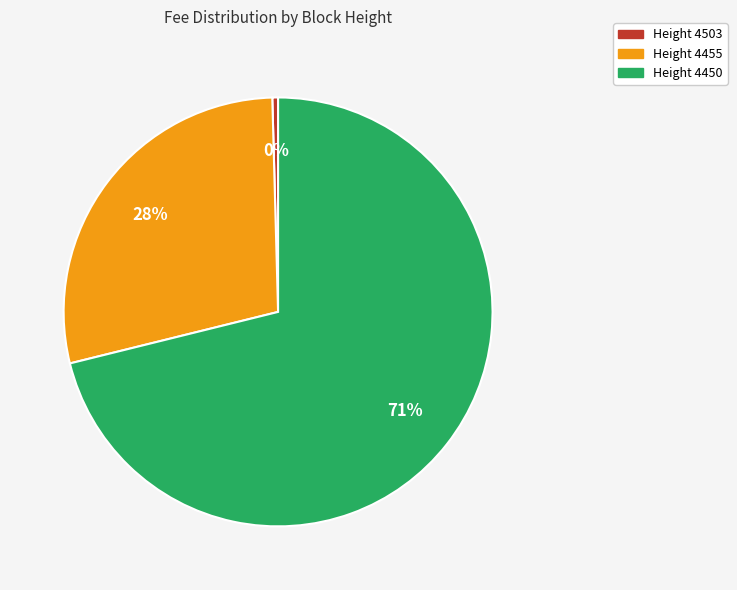

Is there a majority slice in this chart?

Yes